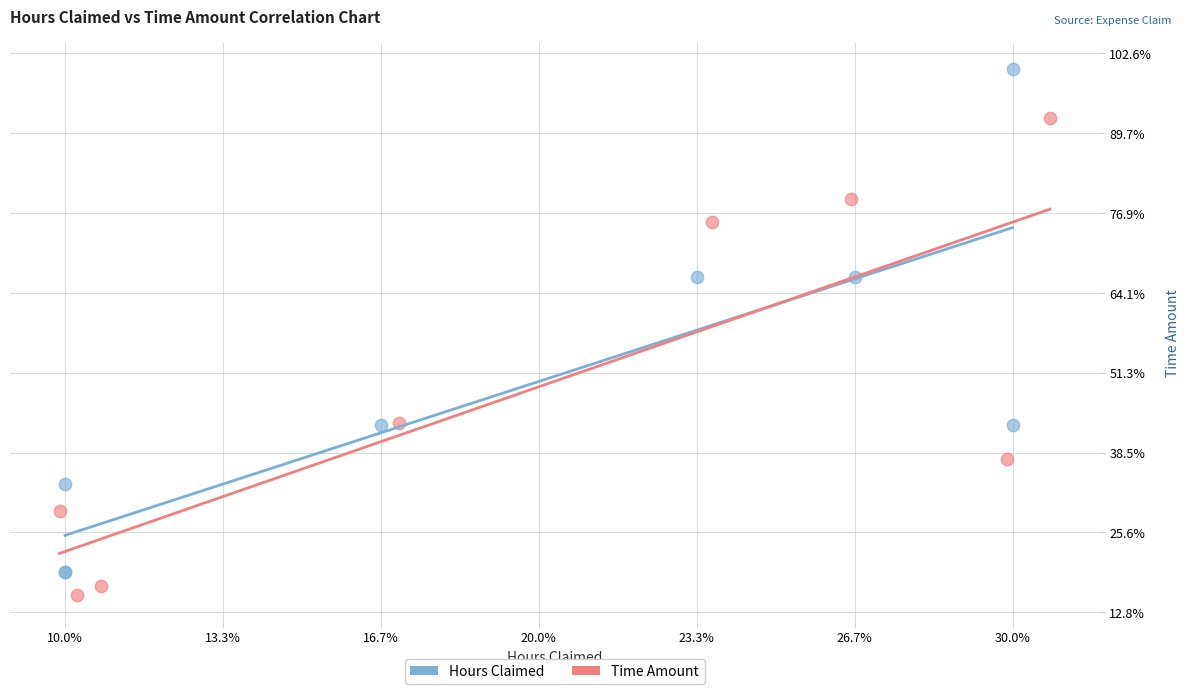

Which series reaches the minimum Y coordinate?

Time Amount